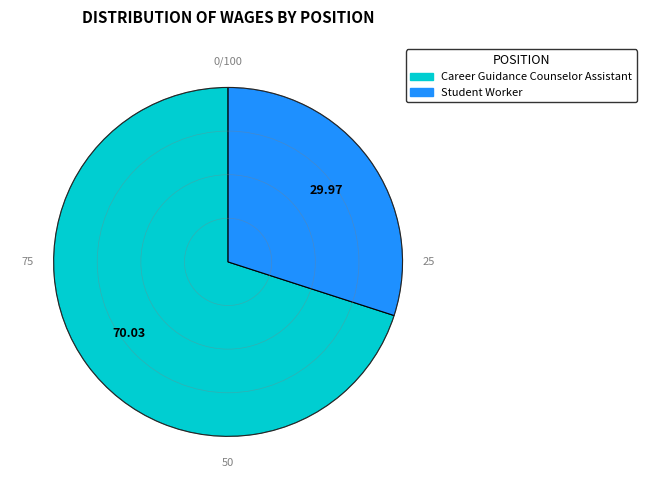

Count the number of slices in the pie.

2